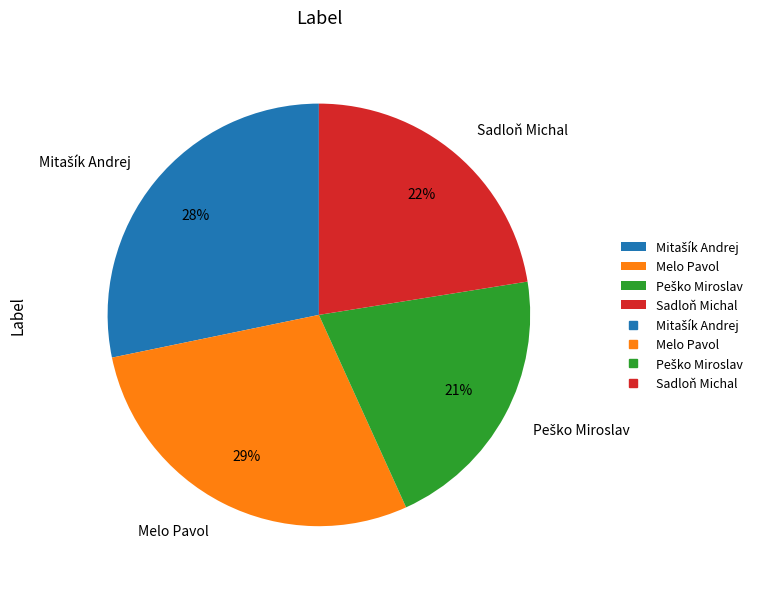

To the nearest percent, what is the average slice percentage?

25%